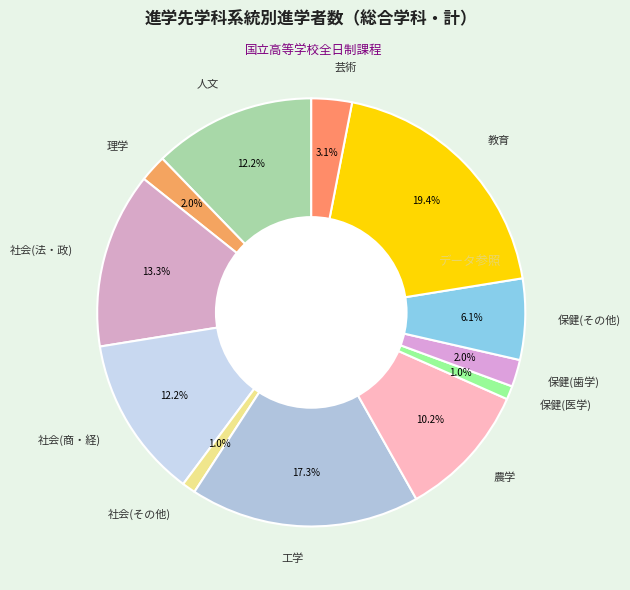

To the nearest percent, what percentage of the pie is 工学?

17%